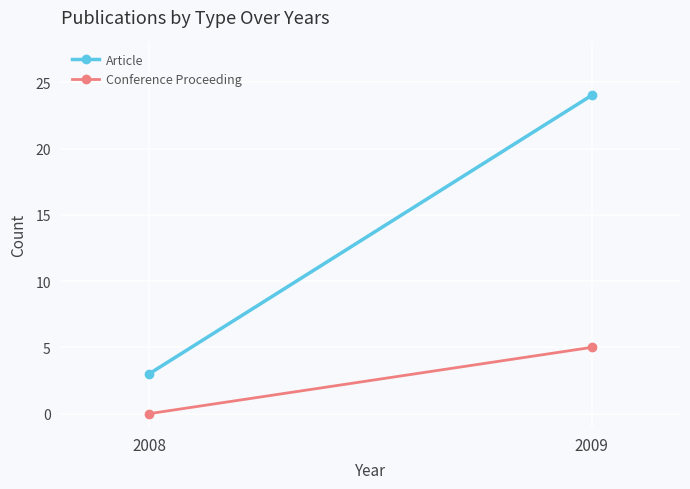

At which label does Conference Proceeding reach its peak?

2009